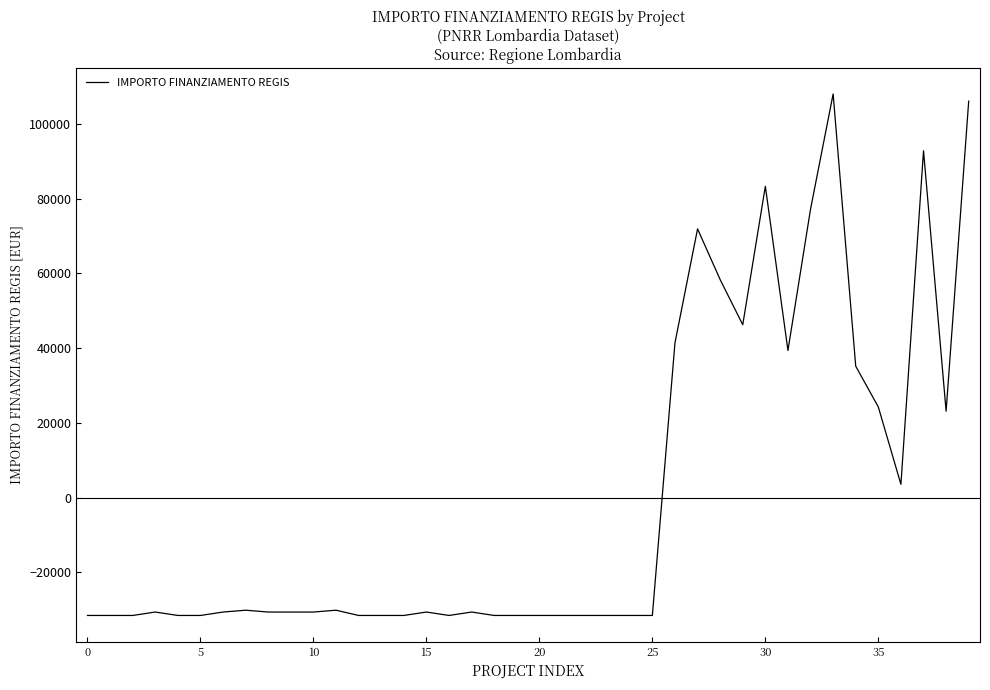

What is the greatest value displayed?

107976.6